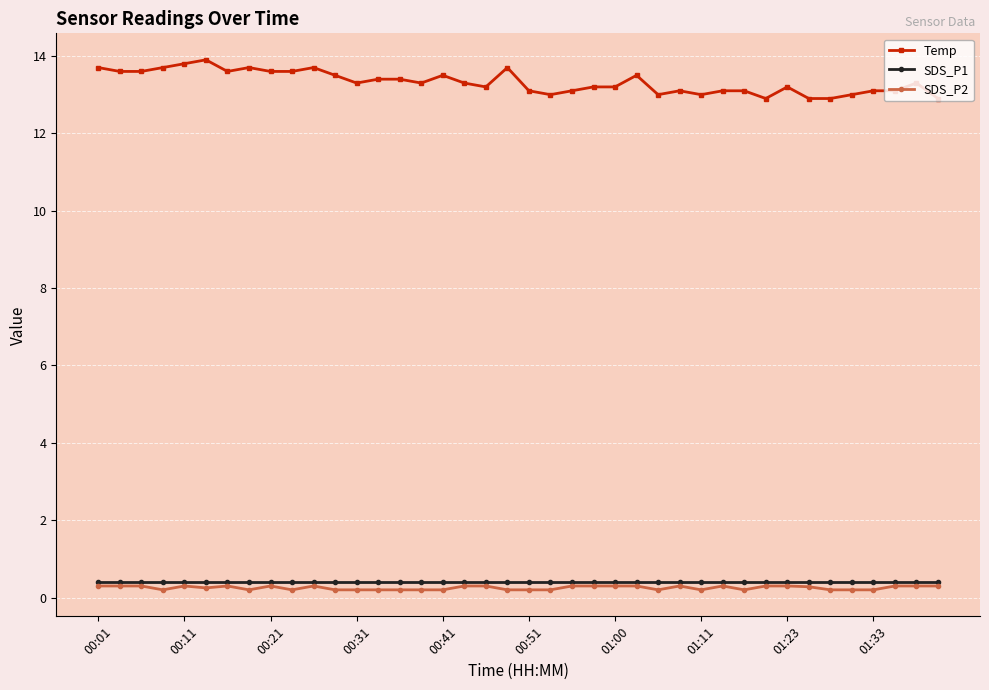

True or false: Temp and SDS_P1 intersect in this chart.

False